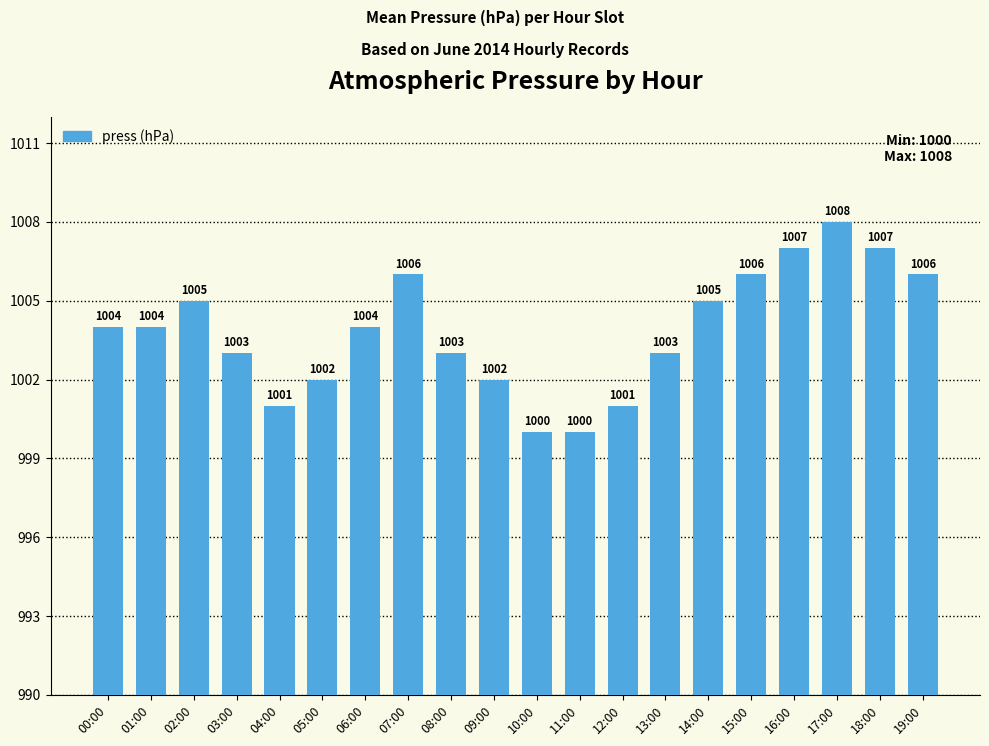

Approximately how many times larger is the value at 03:00 compared to 08:00?

1.0